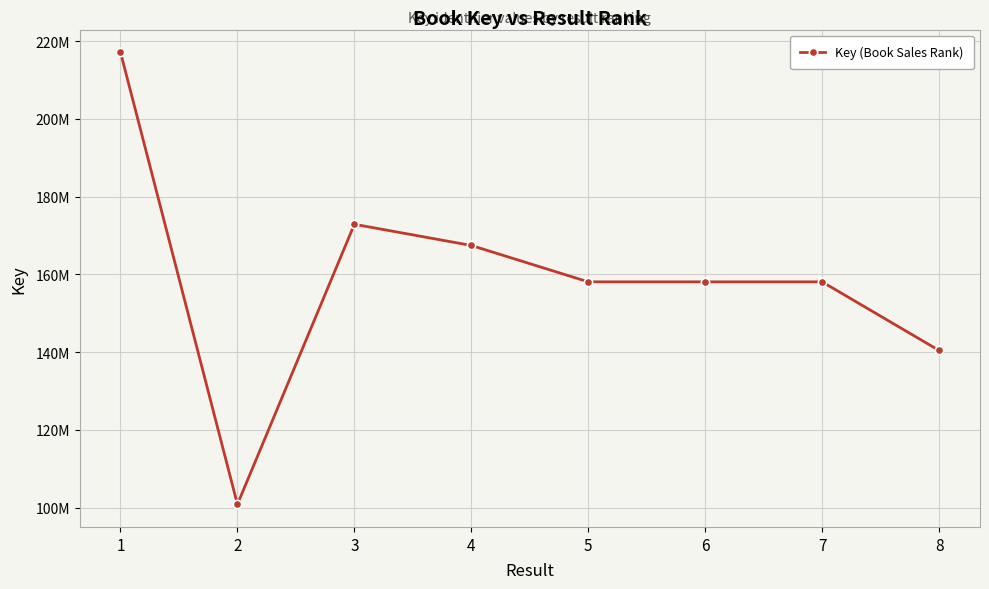

Is this an area chart (filled region under the line)?

No